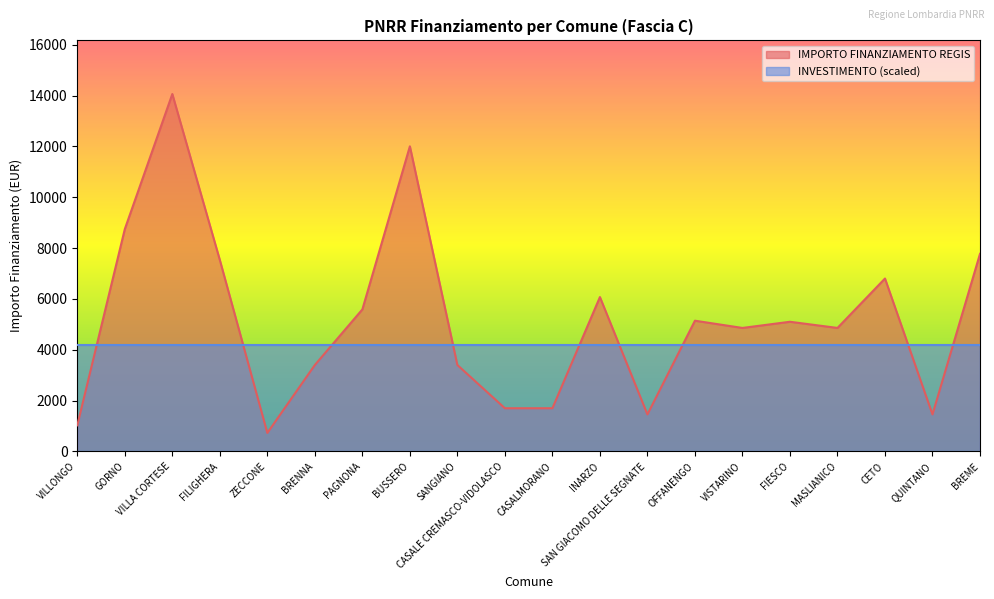

What is the difference between the maximum and minimum values?

13334